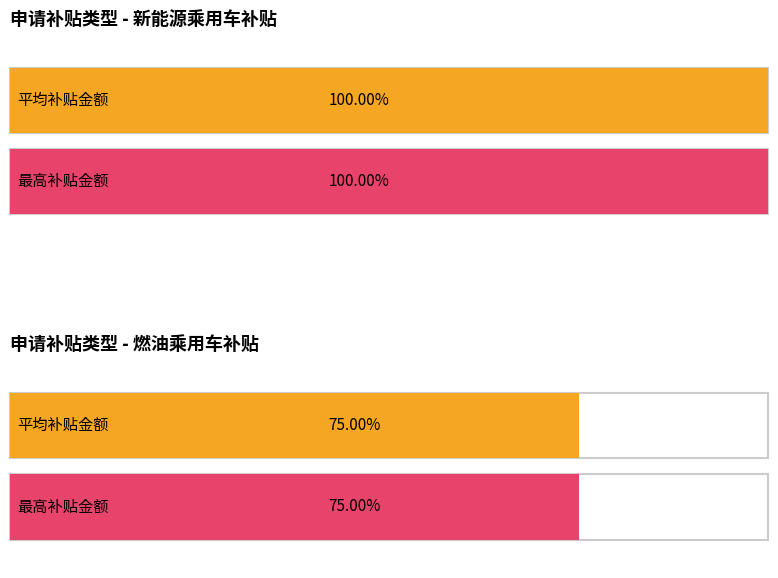

Which series has the largest total across all categories?

新能源乘用车补贴